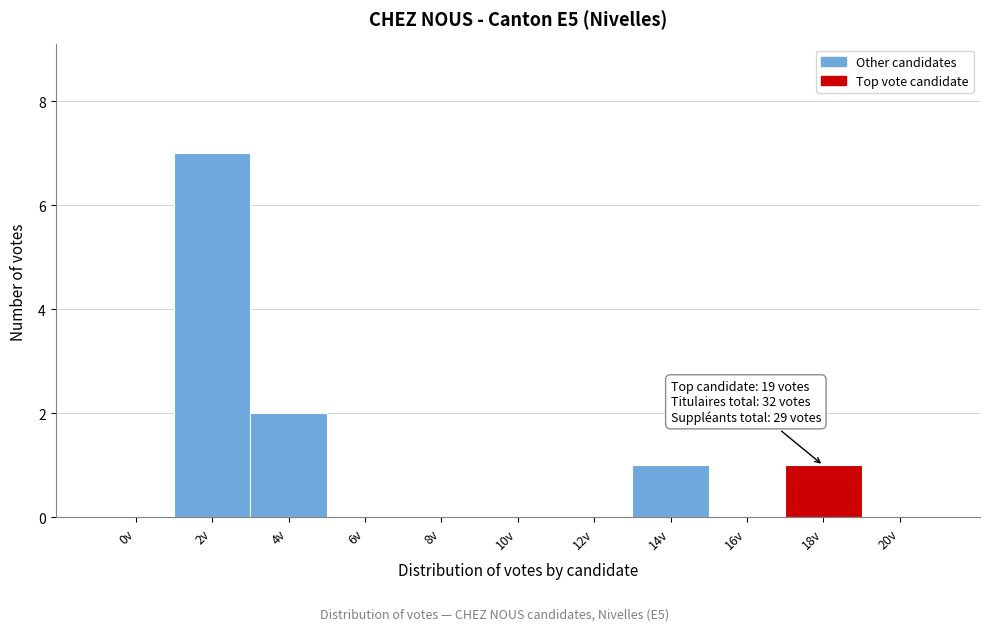

Reading left to right, transcribe all the data shown in this chart.

0v=0	2v=7	4v=2	6v=0	8v=0	10v=0	12v=0	14v=1	16v=0	18v=1	20v=0